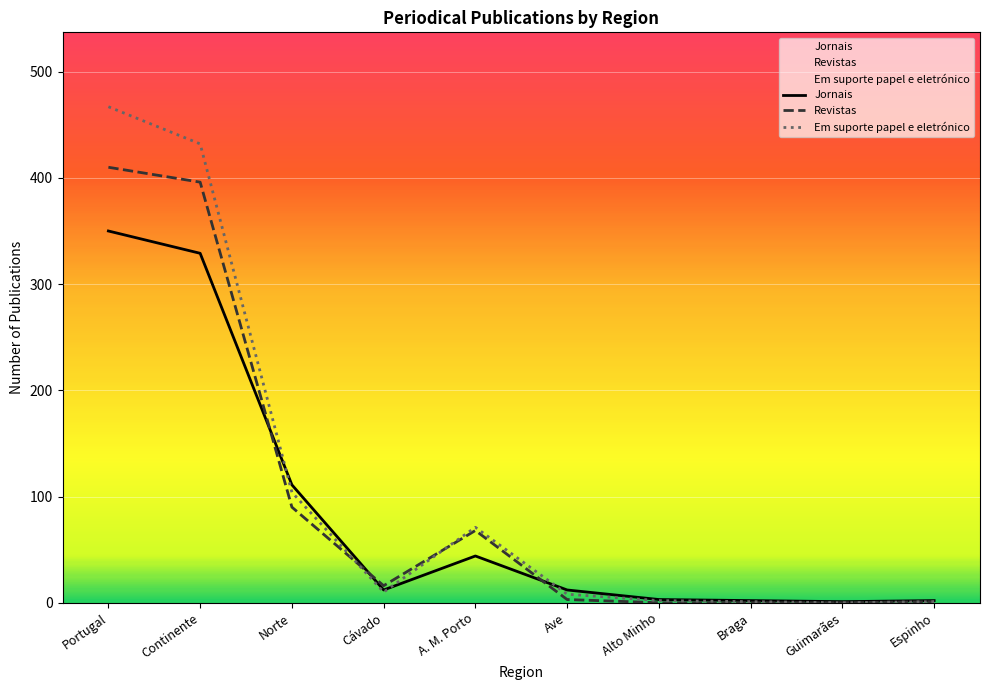

How many distinct data groups are displayed?

3